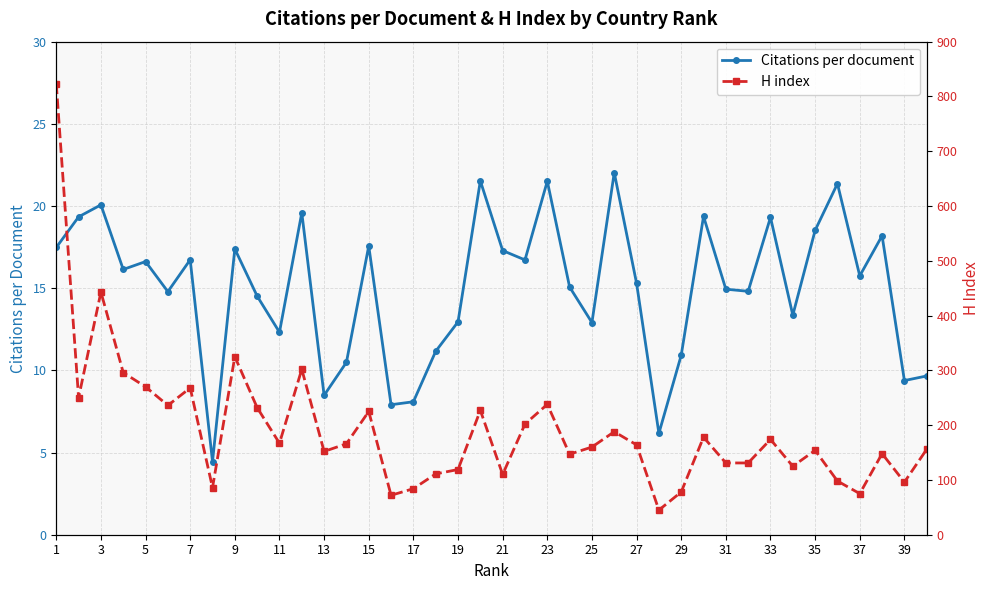

True or false: Citations per document and H index intersect in this chart.

False